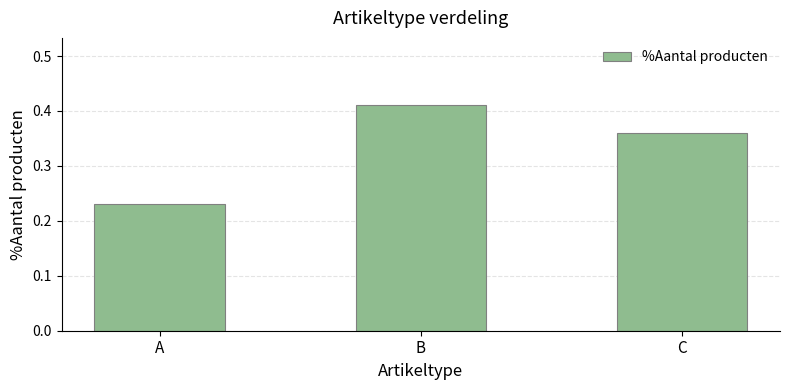

Rank the categories by value from lowest to highest.

A, C, B